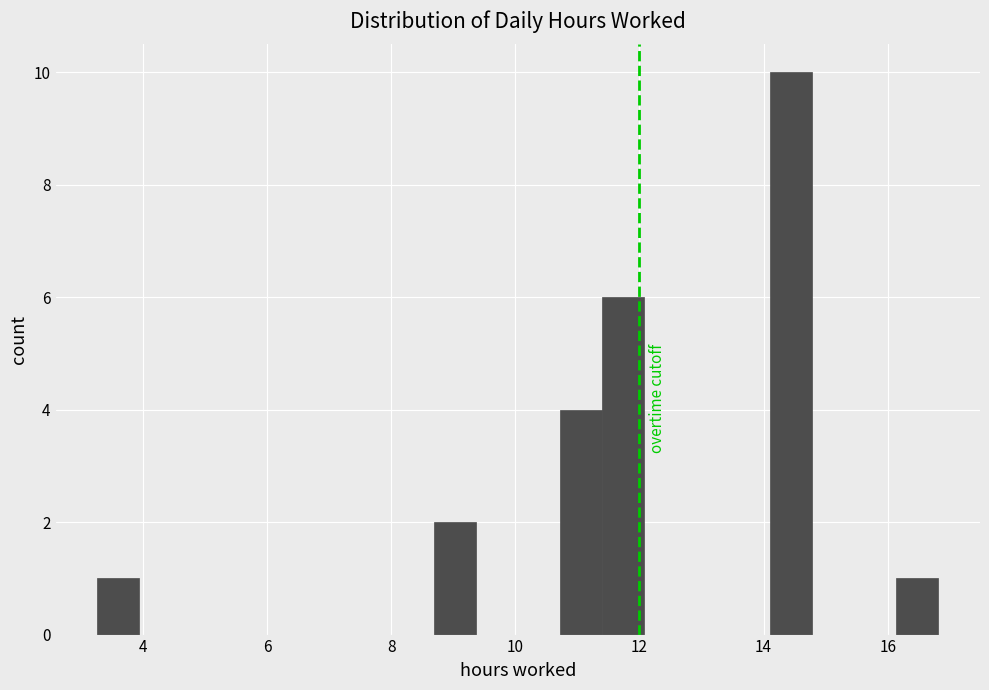

Around what value on the x-axis is the tallest bar? Give the approximate position of its centre, as read against the axis.

14.4